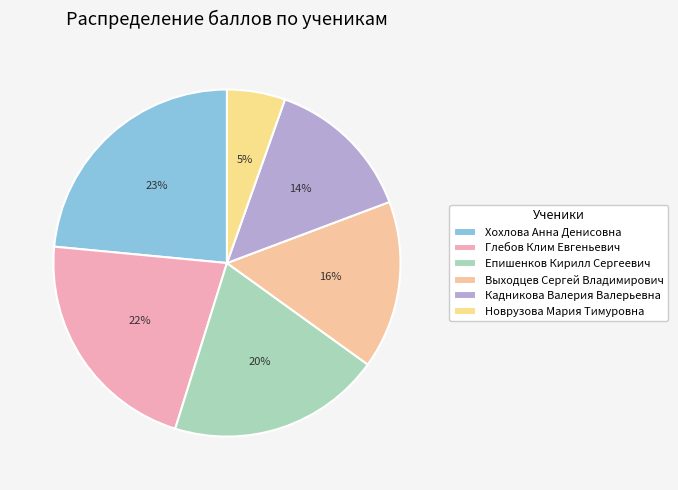

Is the sum of Выходцев Сергей Владимирович and Новрузова Мария Тимуровна greater than half?

No